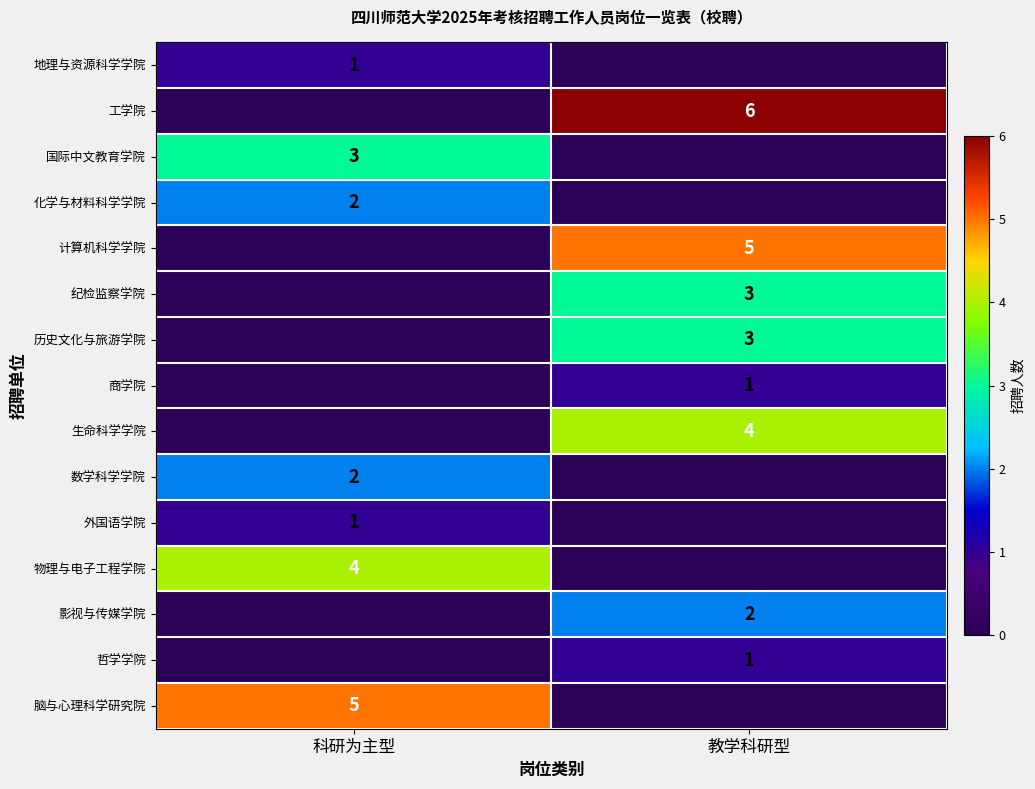

The value of 国际中文教育学院 at 科研为主型 is 3. True or false?

True